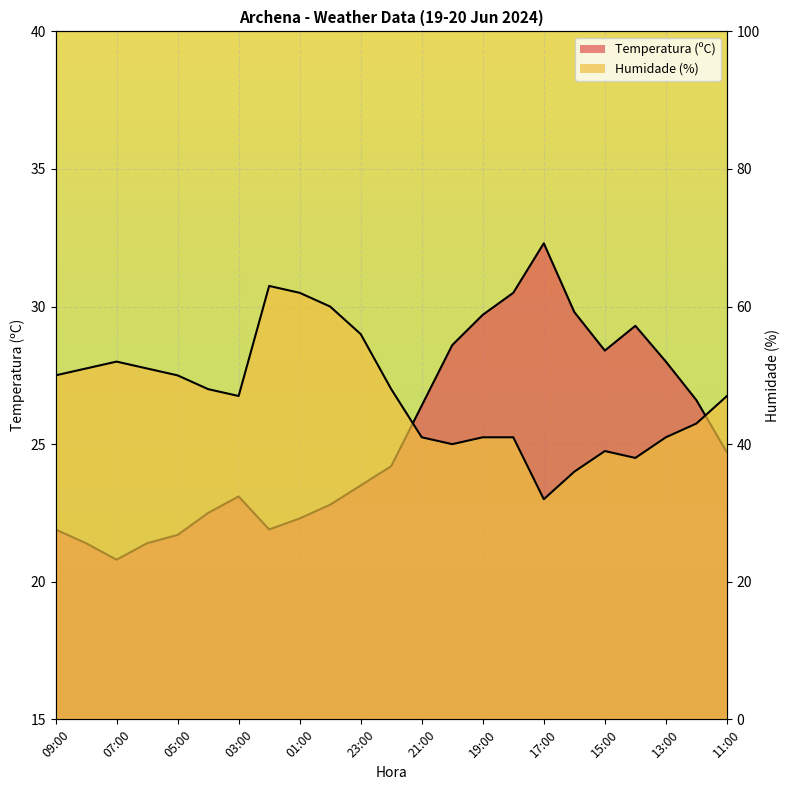

What is the value of the Temperatura (ºC) point at the 5th from the left?

21.7